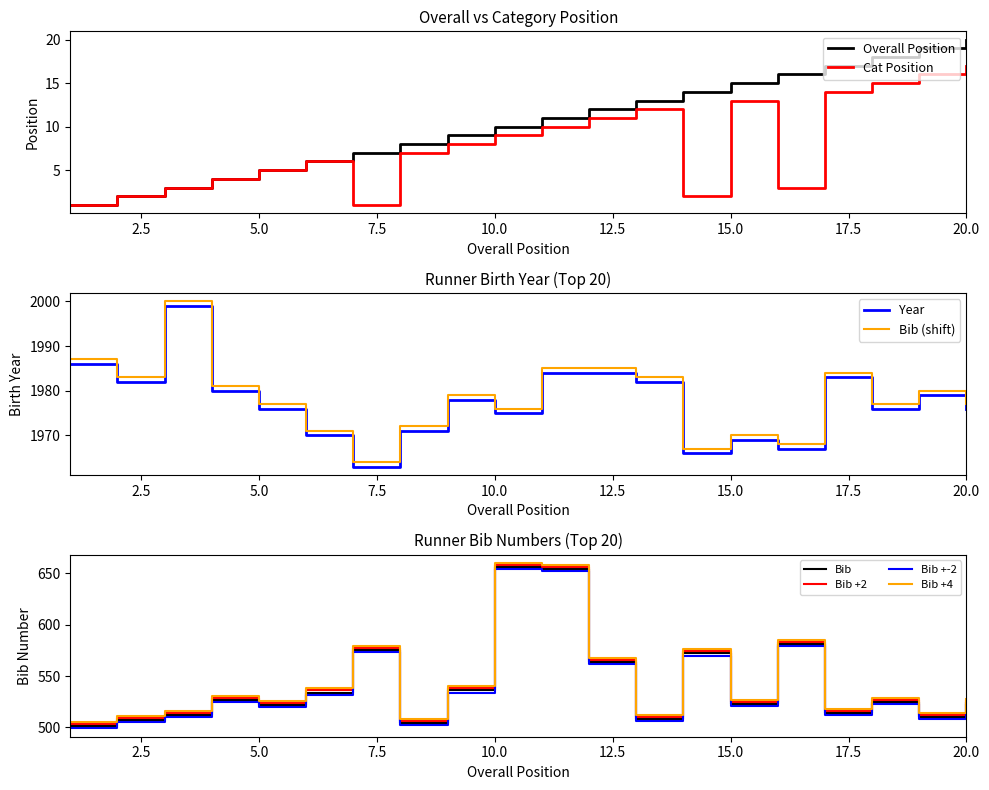

Reading left to right, transcribe all the data shown in this chart.

Overall Position: 1=1	2=2	3=3	4=4	5=5	6=6	7=7	8=8	9=9	10=10	11=11	12=12	13=13	14=14	15=15	16=16	17=17	18=18	19=19	20=20
Cat Position: 1=1	2=2	3=3	4=4	5=5	6=6	7=1	8=7	9=8	10=9	11=10	12=11	13=12	14=2	15=13	16=3	17=14	18=15	19=16	20=17
Year: 1=1986	2=1982	3=1999	4=1980	5=1976	6=1970	7=1963	8=1971	9=1978	10=1975	11=1984	12=1984	13=1982	14=1966	15=1969	16=1967	17=1983	18=1976	19=1979	20=1976
Bib: 1=501	2=507	3=512	4=527	5=522	6=534	7=575	8=504	9=536	10=656	11=654	12=564	13=508	14=572	15=523	16=581	17=514	18=525	19=510	20=524